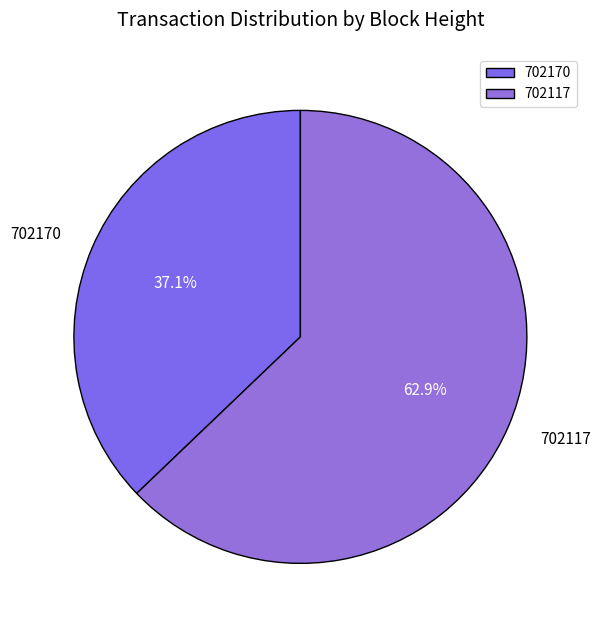

How many segments does this pie chart have?

2